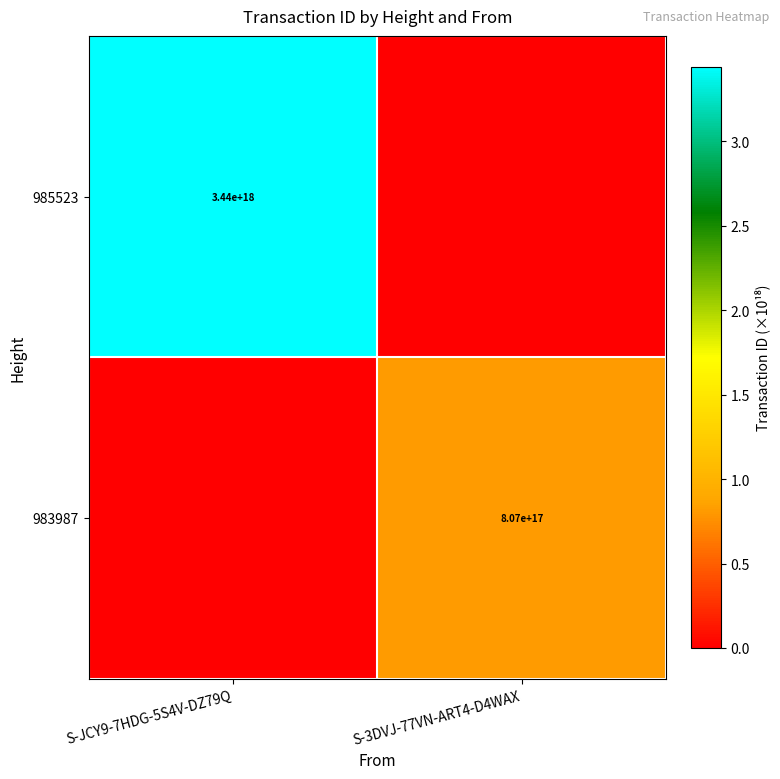

Is the value of 985523 at S-JCY9-7HDG-5S4V-DZ79Q greater than the value of 983987 at S-3DVJ-77VN-ART4-D4WAX?

Yes